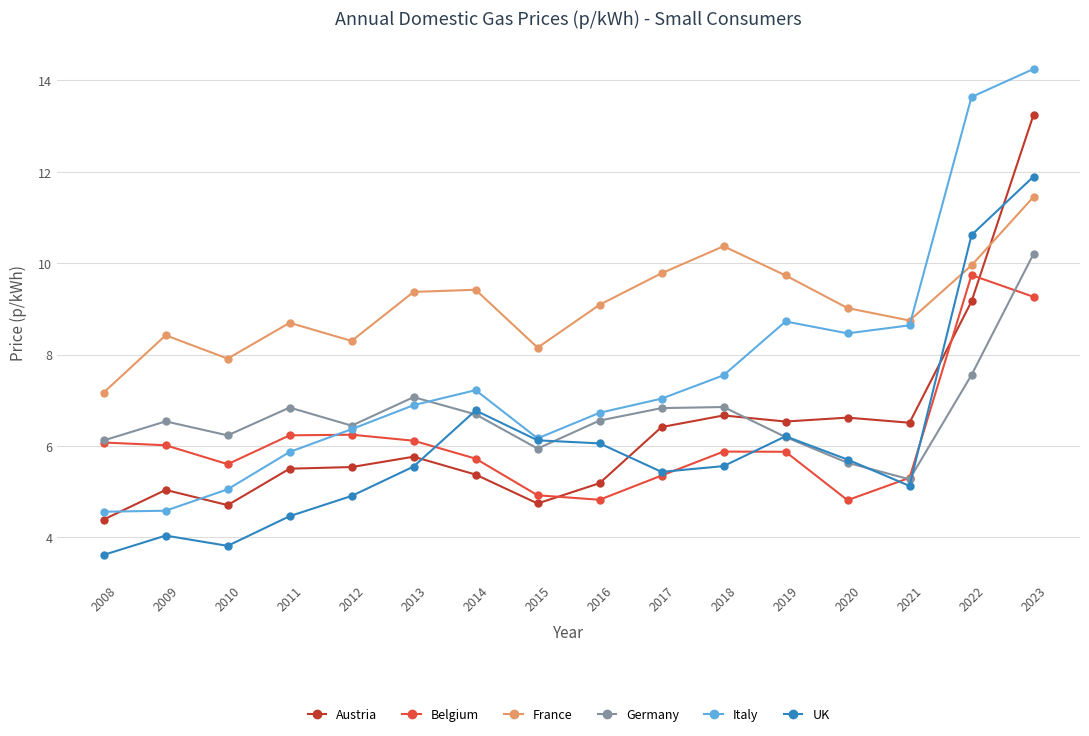

How many intersections are there between Belgium and Italy?

1